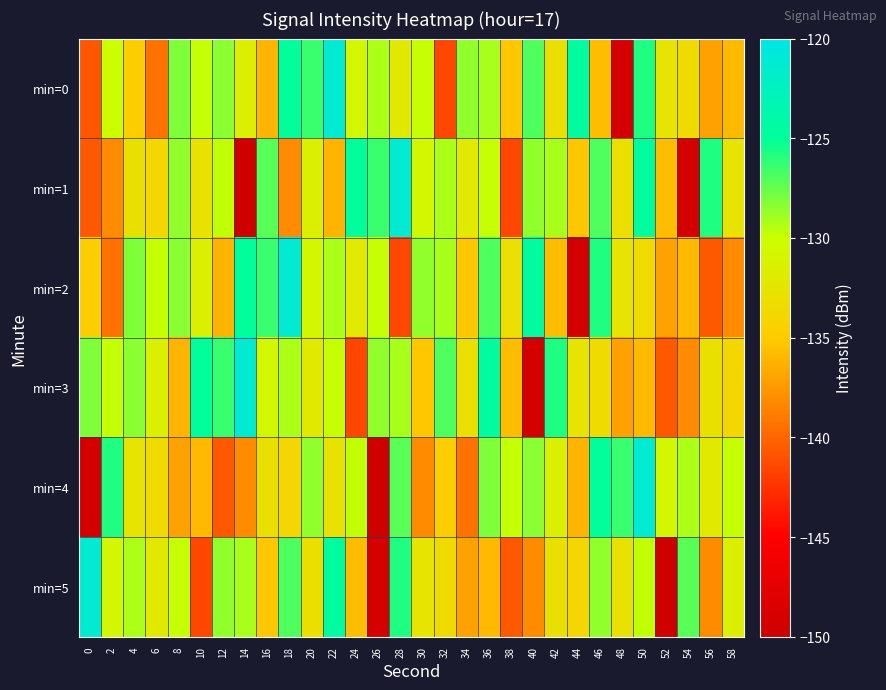

What is the maximum value shown in the chart?

-121.3